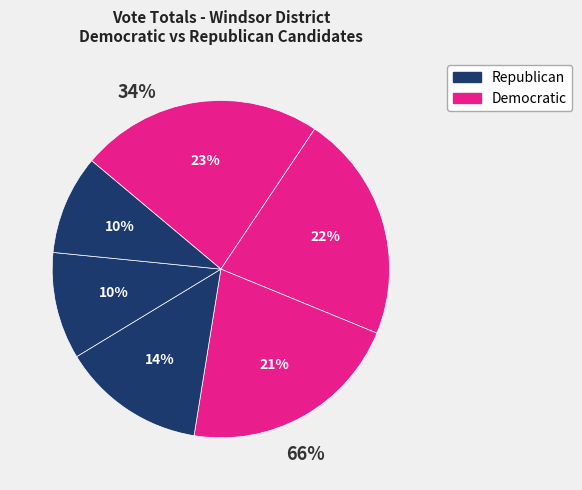

Which series has the widest spread of values?

Republican